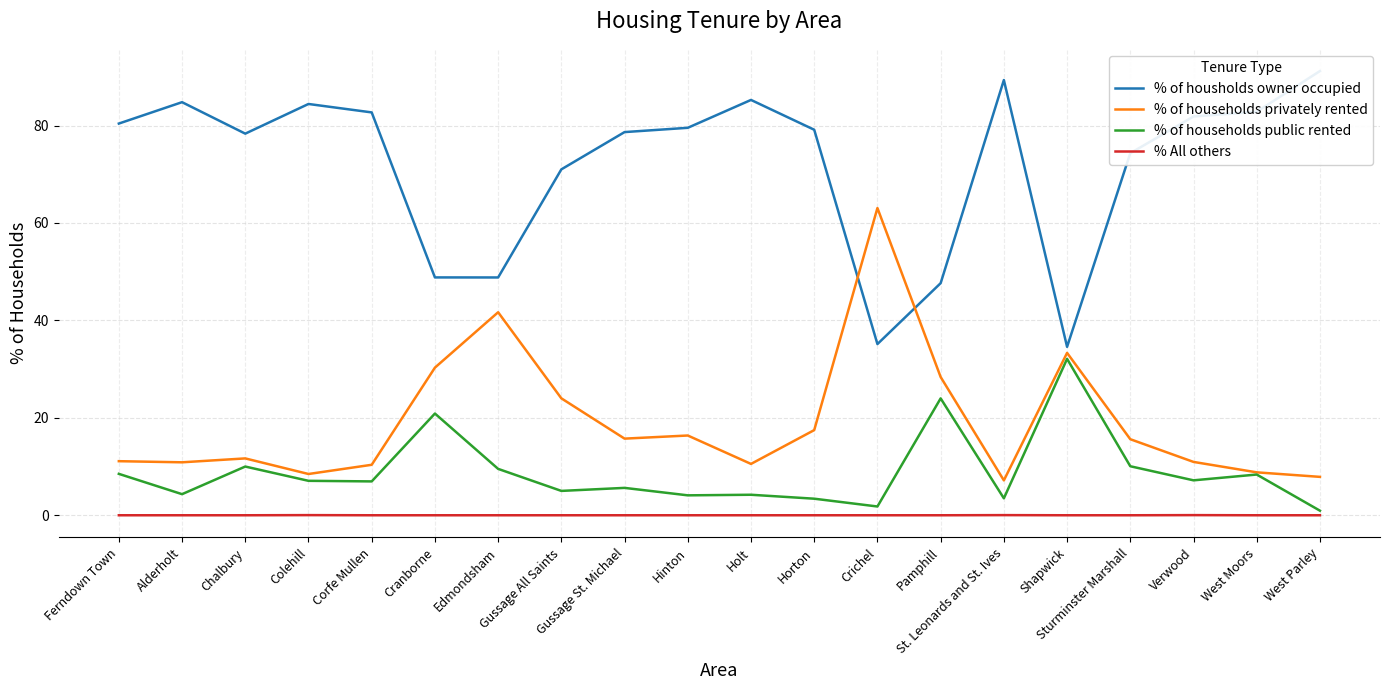

True or false: % of households privately rented and % All others intersect in this chart.

False